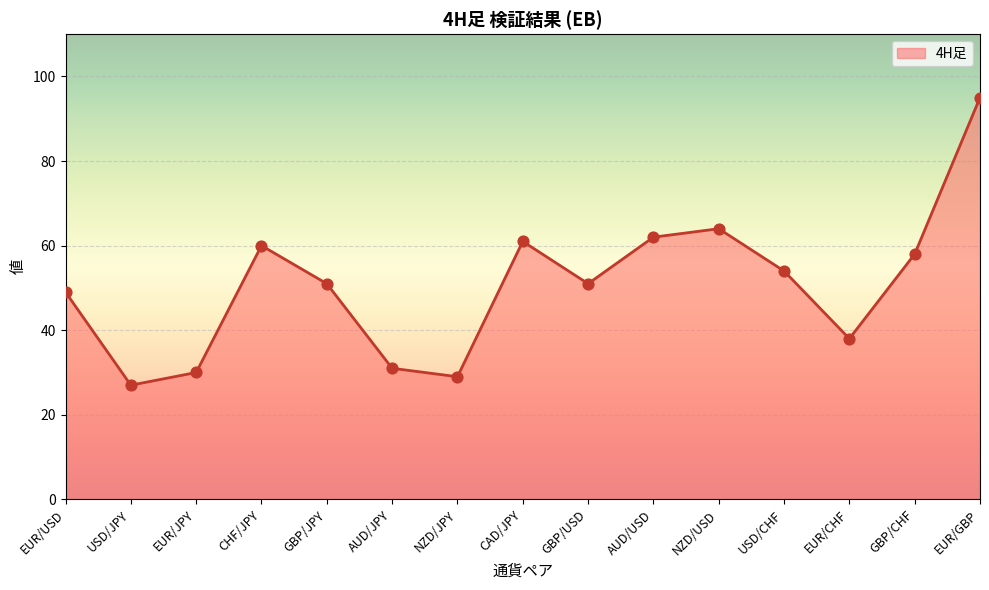

Approximately how many times larger is the value at EUR/JPY compared to GBP/JPY?

0.6